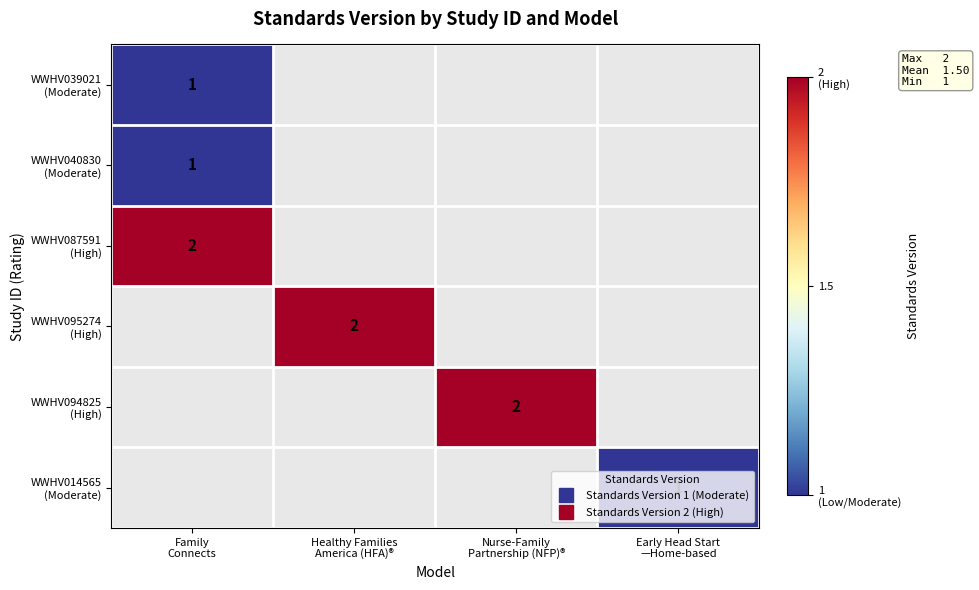

Is the value of WWHV095274 (High) at Nurse-Family Partnership (NFP)® greater than the value of WWHV087591 (High) at Early Head Start —Home-based?

No